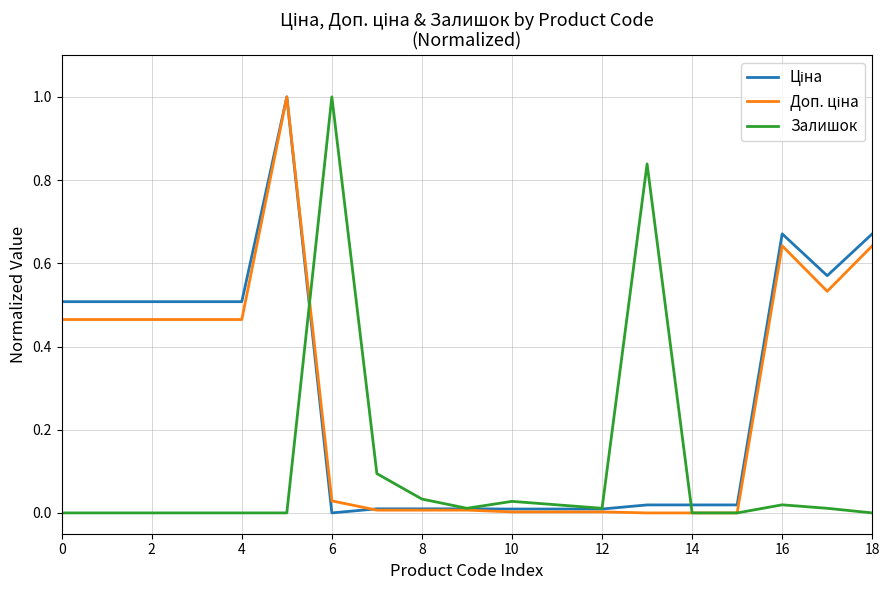

What is the greatest value displayed?

1.0